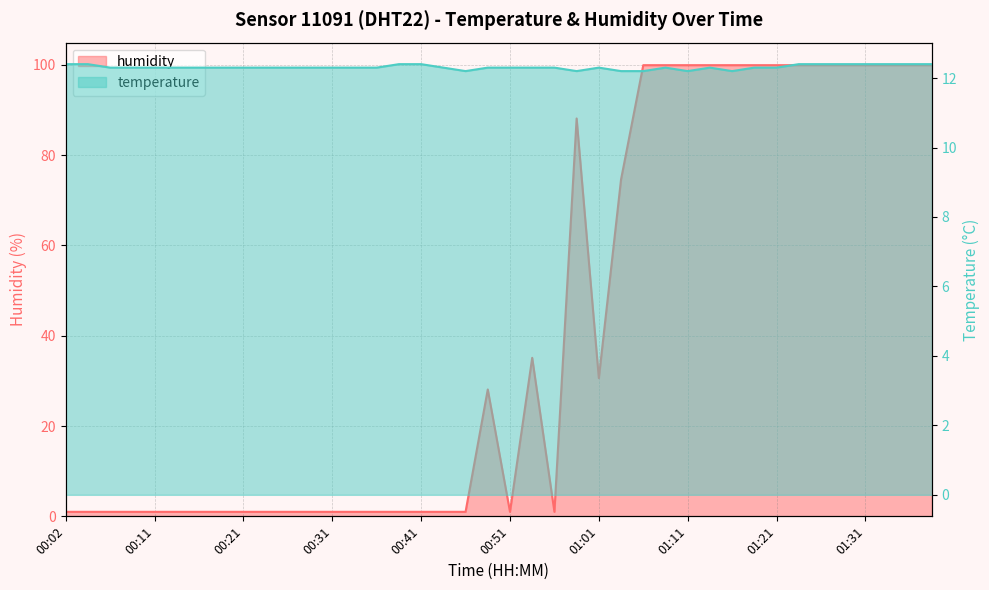

Where is humidity nearest to the value 50?

00:54